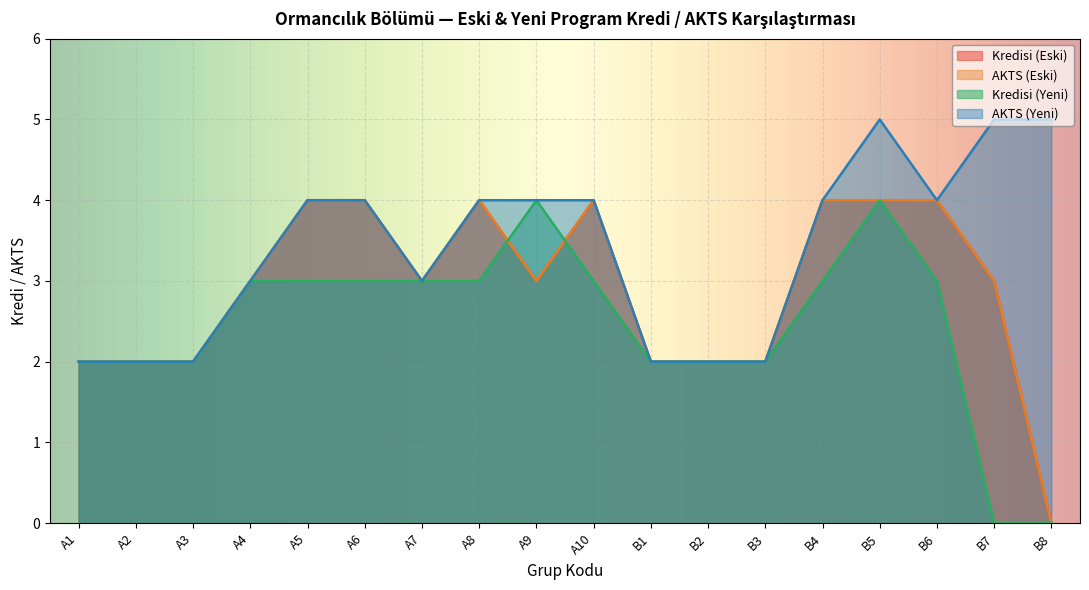

What value does the Kredisi (Eski) series have at A2?

2